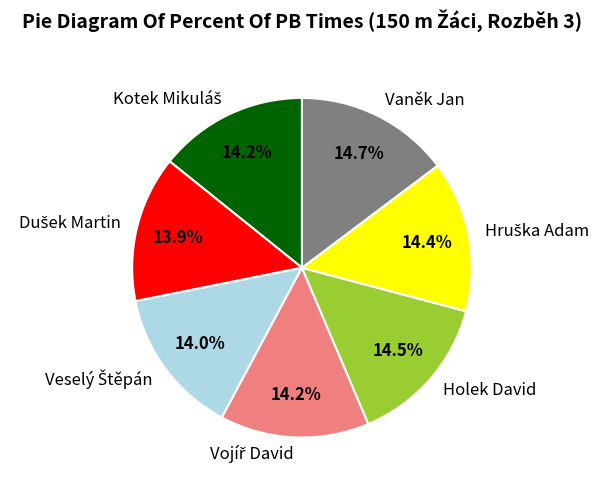

To the nearest percent, what is the difference between the largest and smallest slice percentages?

1%